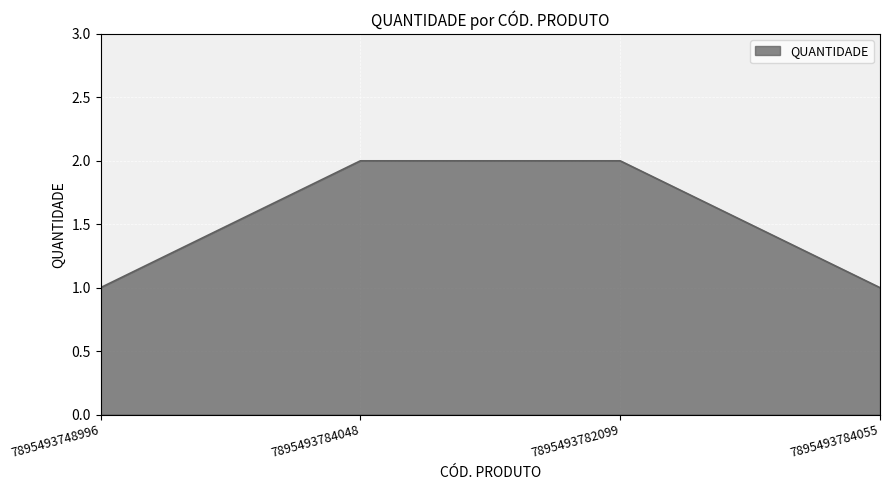

Count the number of categories in the chart.

4